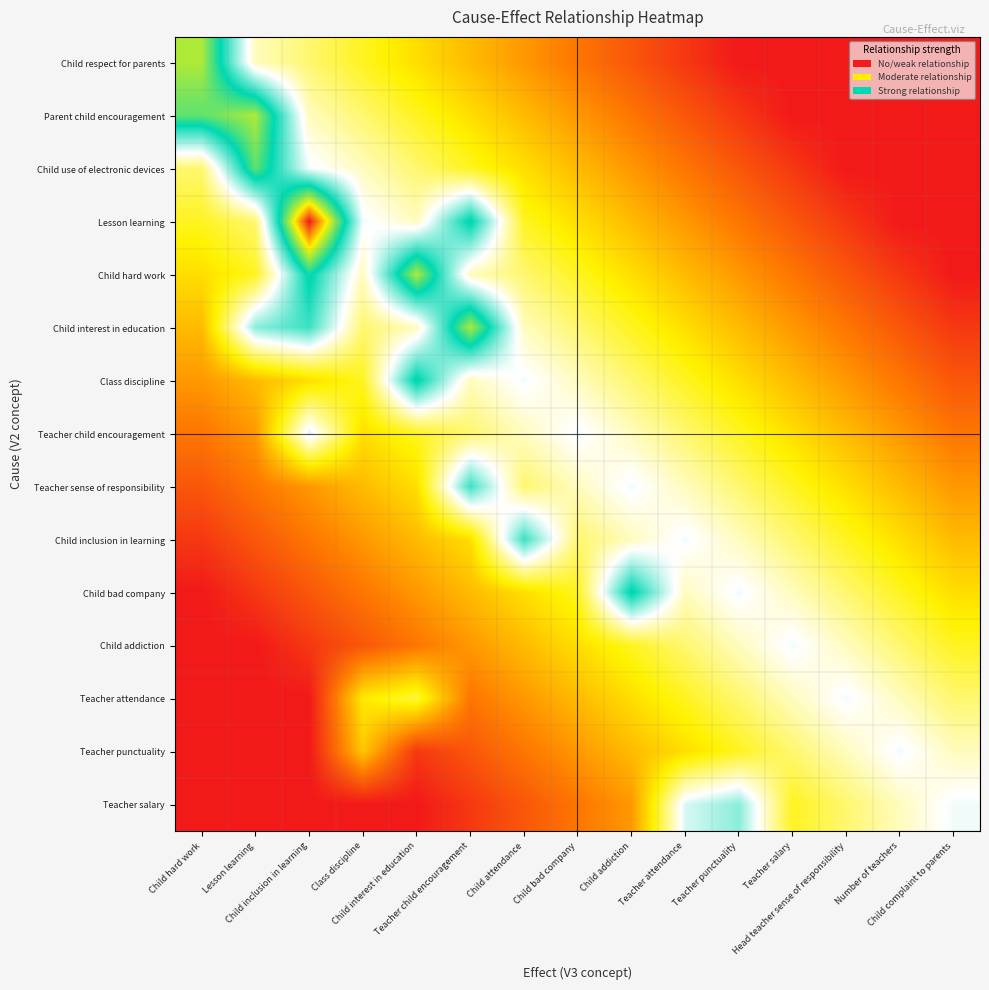

At how many categories does at least one series exceed 8?

15